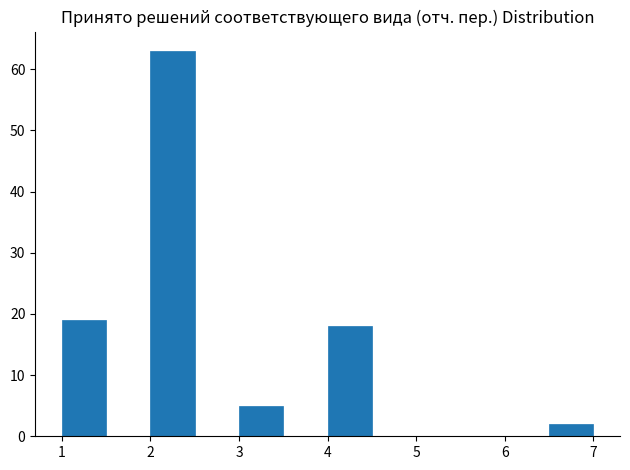

What is the height of the bar covering 1.0 to 1.5 on the x-axis? The values are not printed on the chart, so give them approximately, as read against the axis.

19